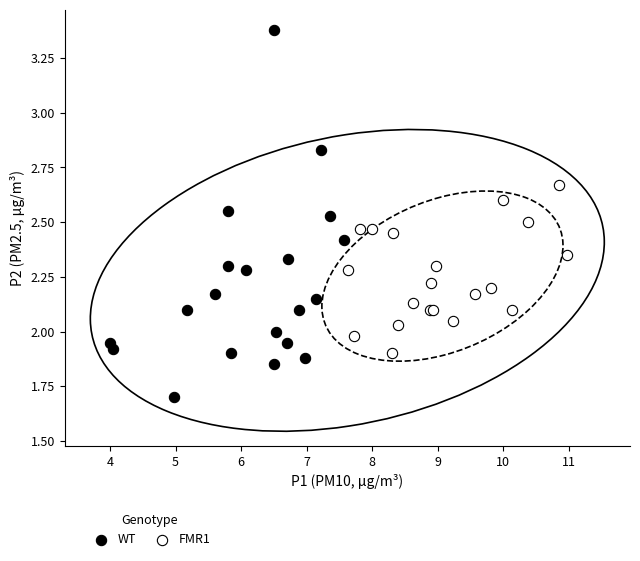

Which series contains the lowest Y value?

WT